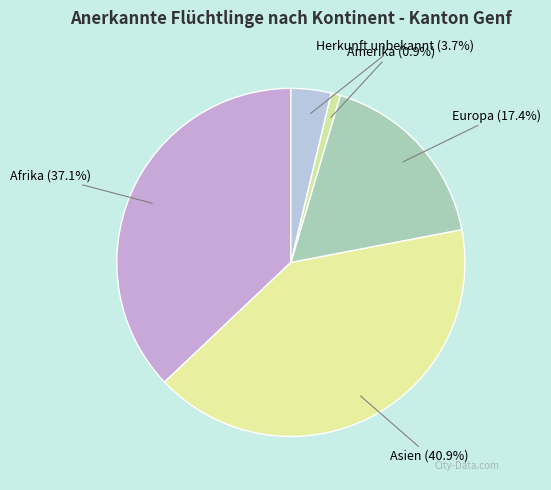

Is it true that Amerika is 1% of the pie?

True